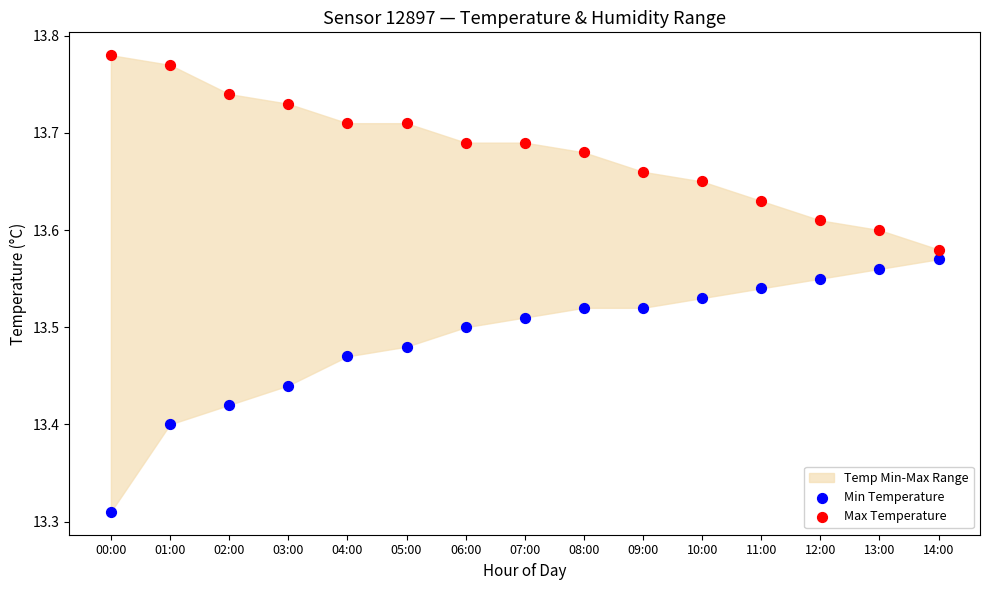

Which series reaches the maximum Y coordinate?

Max Temperature